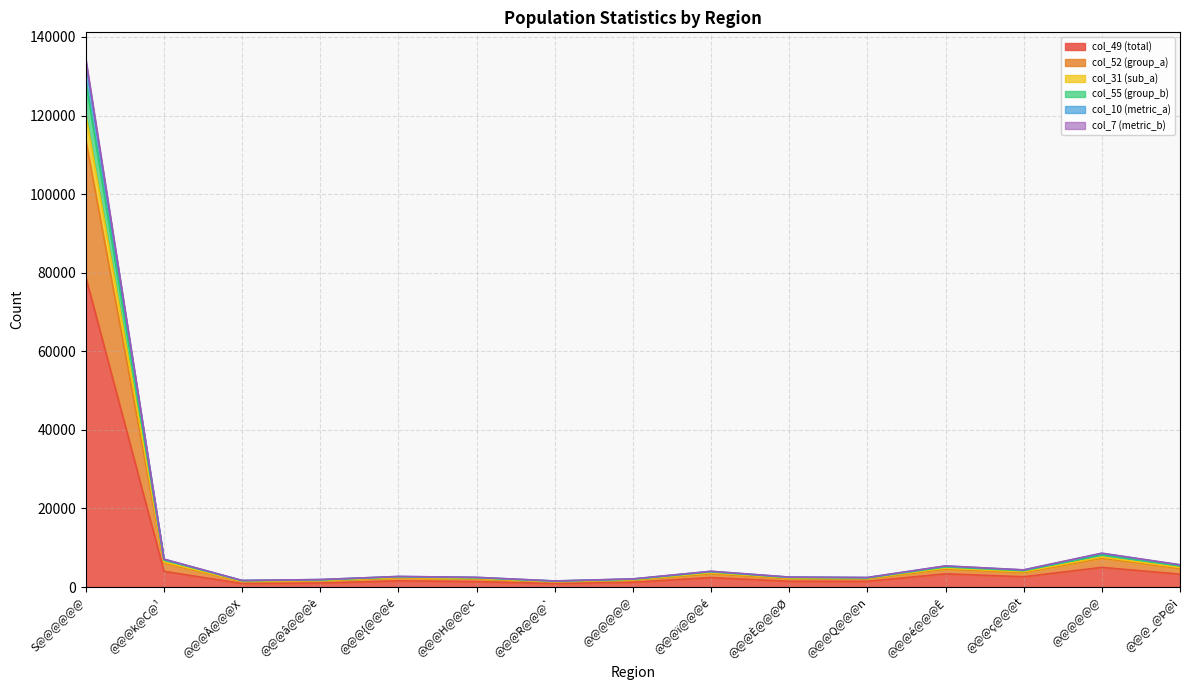

True or false: col_55 (group_b) has a value of 128700 at S@@@@@@.

True